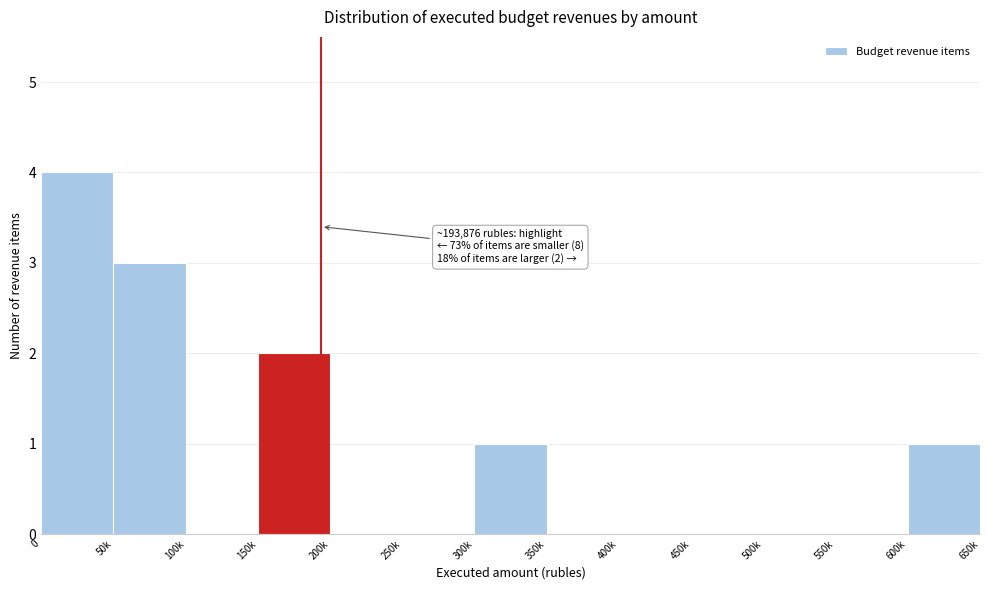

Reading left to right, extract all data points from this chart.

0=4	50k=3	100k=0	150k=2	200k=0	250k=0	300k=1	350k=0	400k=0	450k=0	500k=0	550k=0	600k=1